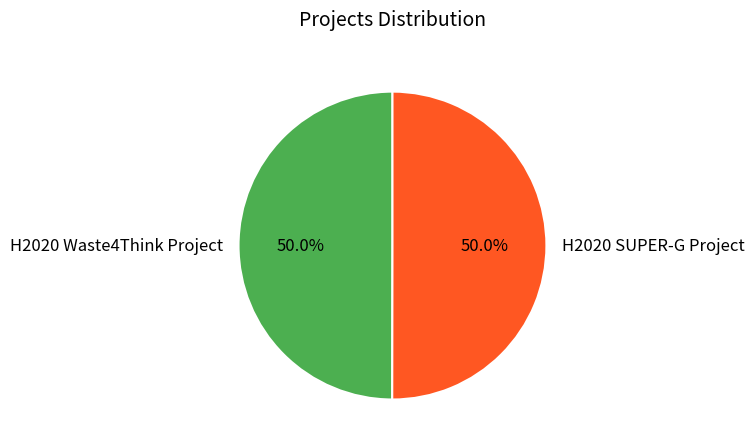

To the nearest percent, what percentage of the pie is H2020 Waste4Think Project?

50%